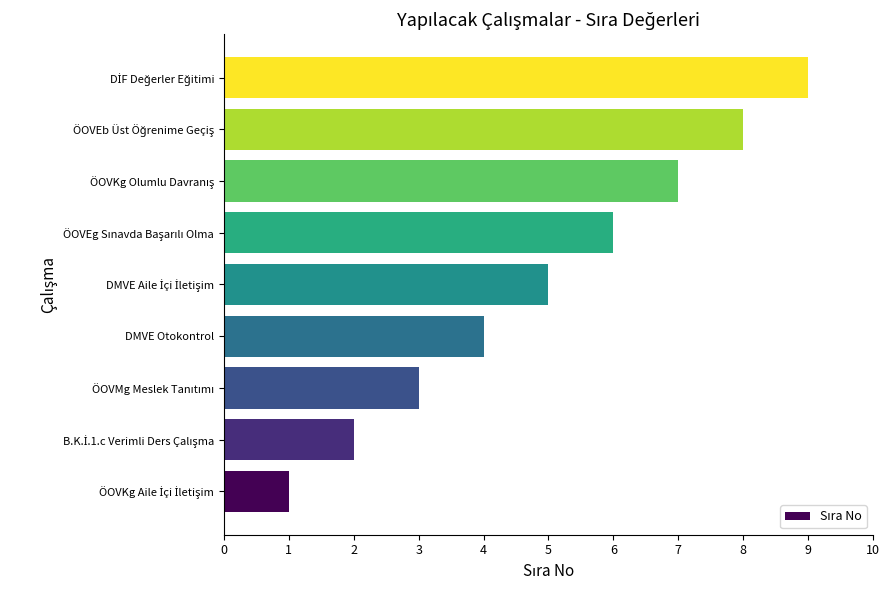

The value at DMVE Otokontrol is 4. True or false?

True